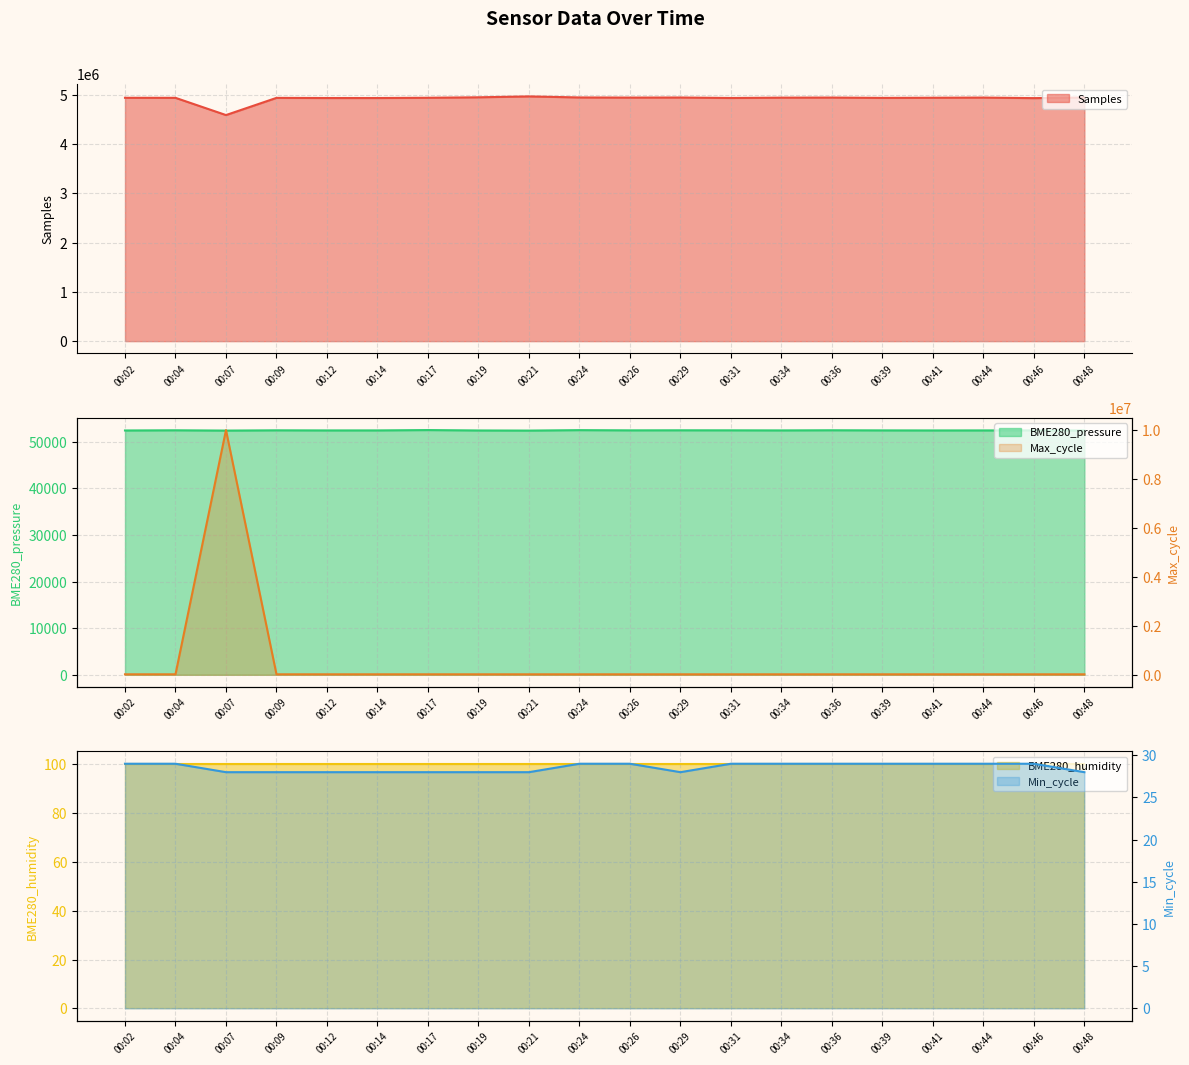

Which category has the lowest value in the Samples series?

00:07